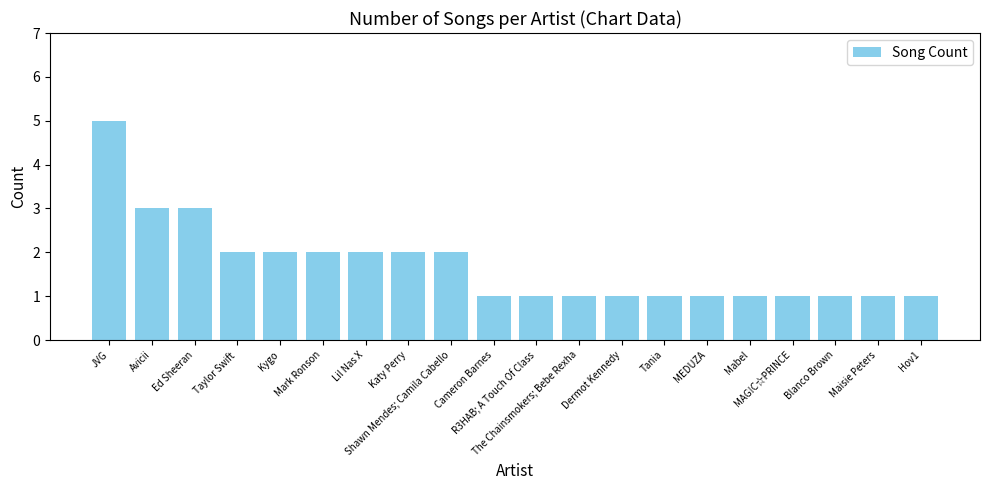

The value at Mark Ronson is 1. True or false?

False